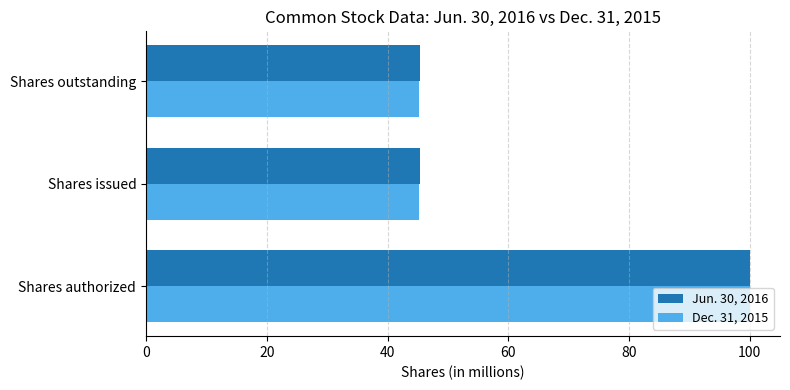

Rank the series at Shares outstanding from highest to lowest value.

Jun. 30, 2016, Dec. 31, 2015